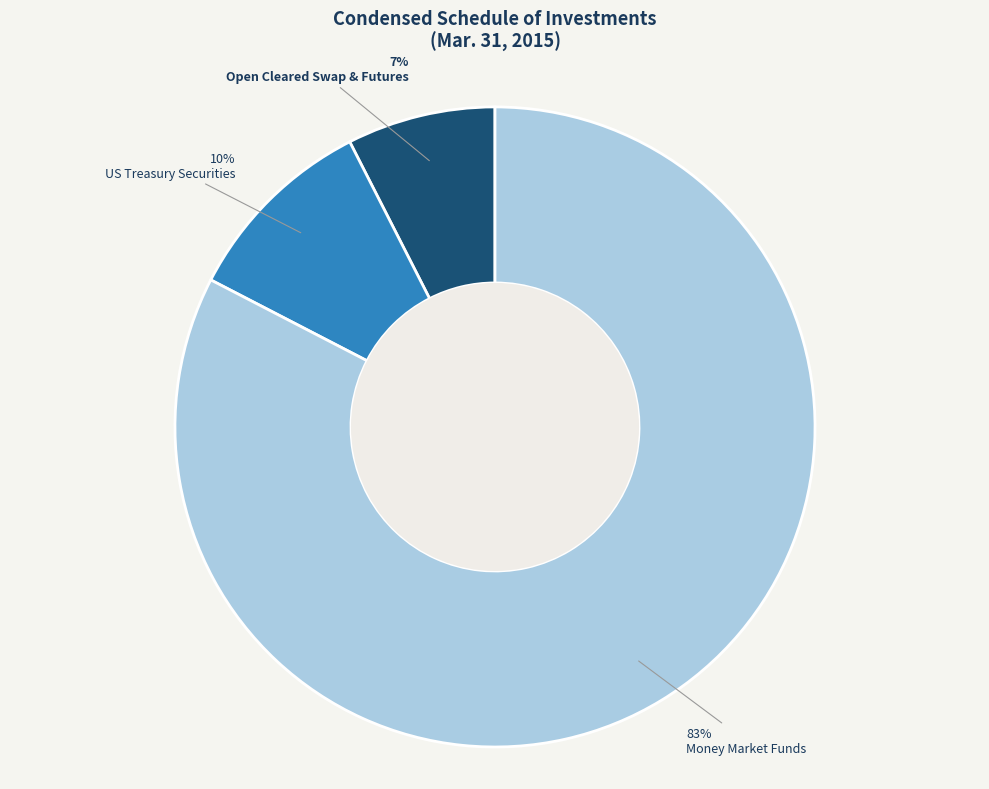

Is it true that US Treasury Securities is 10% of the pie?

True